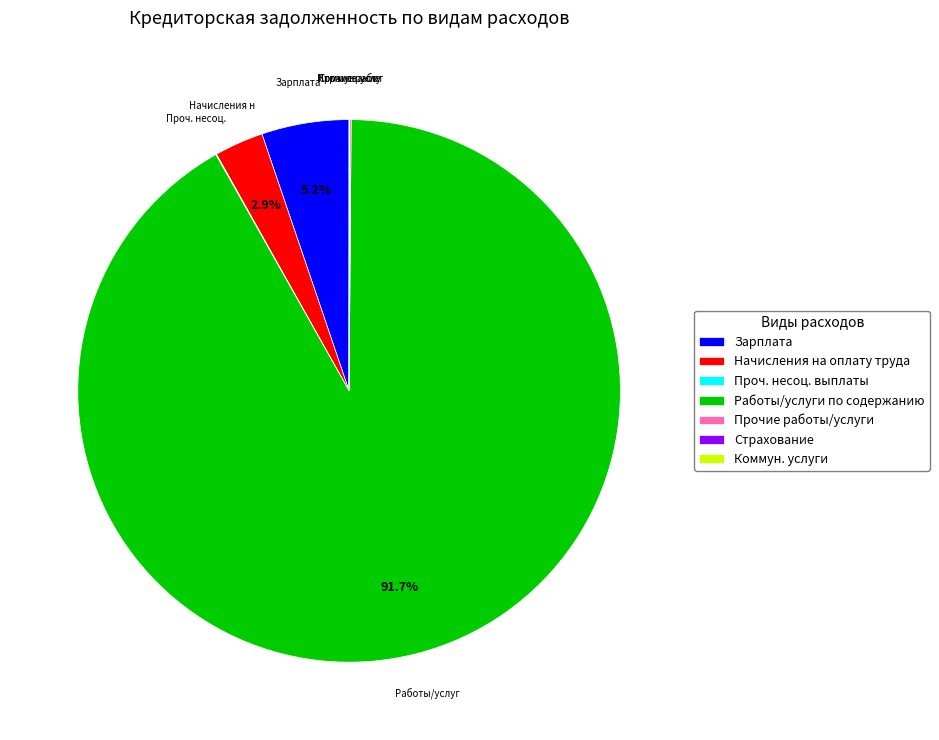

Is there any slice that represents more than half of the pie?

Yes